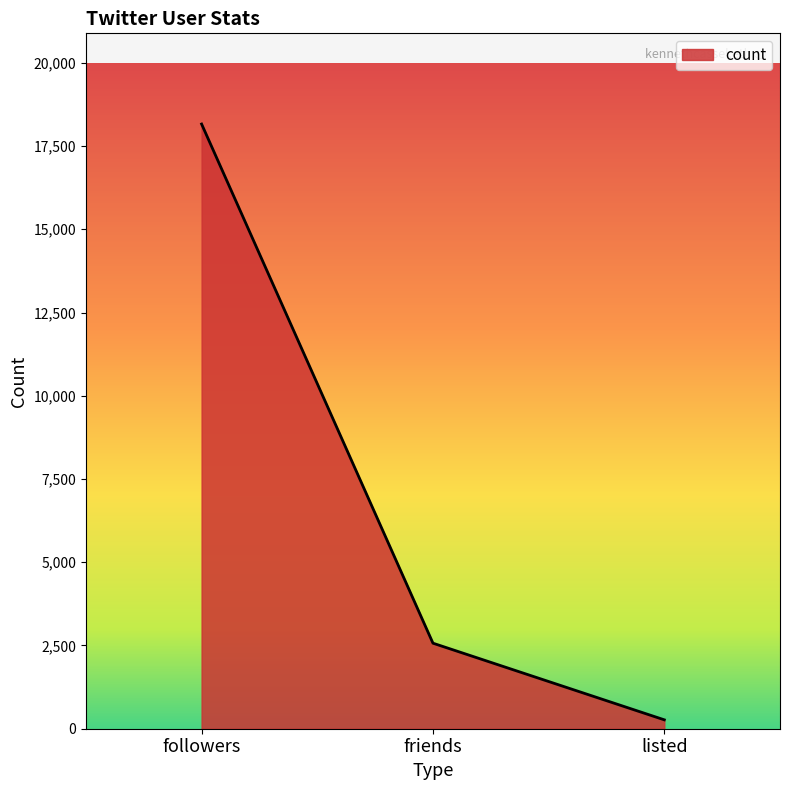

Reading right to left, what are all the values shown in this chart?

listed=267	friends=2569	followers=18160